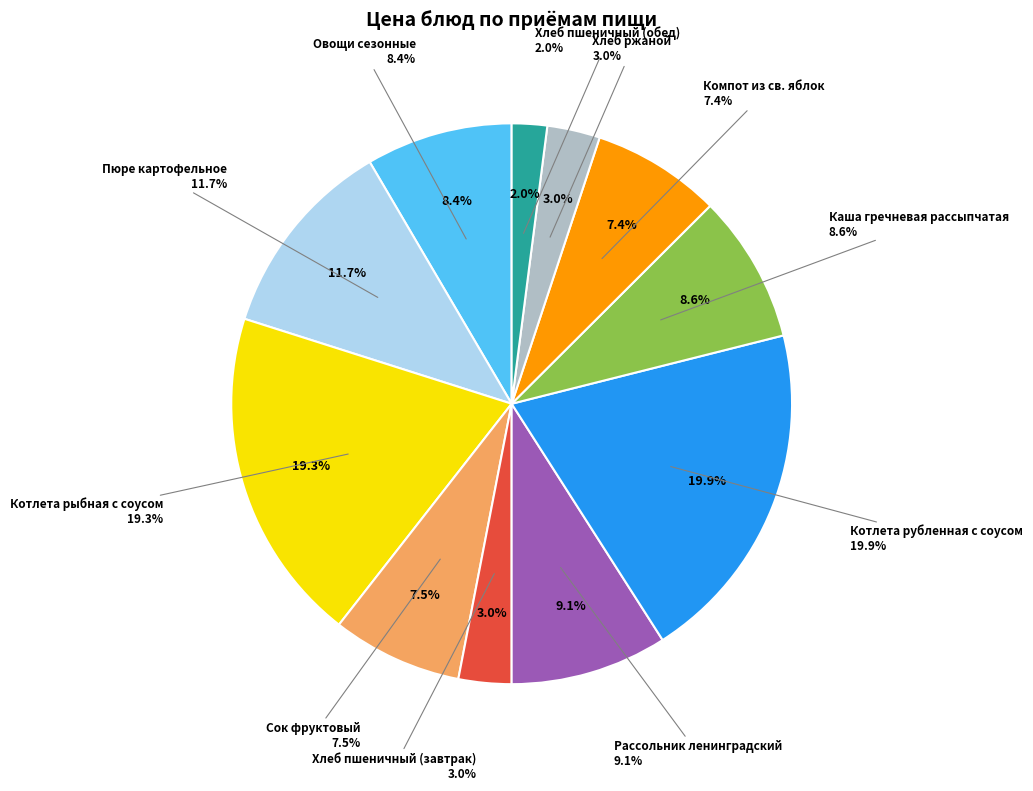

Approximately how many times larger is the value at Котлета рыбная с соусом compared to Пюре картофельное?

1.7